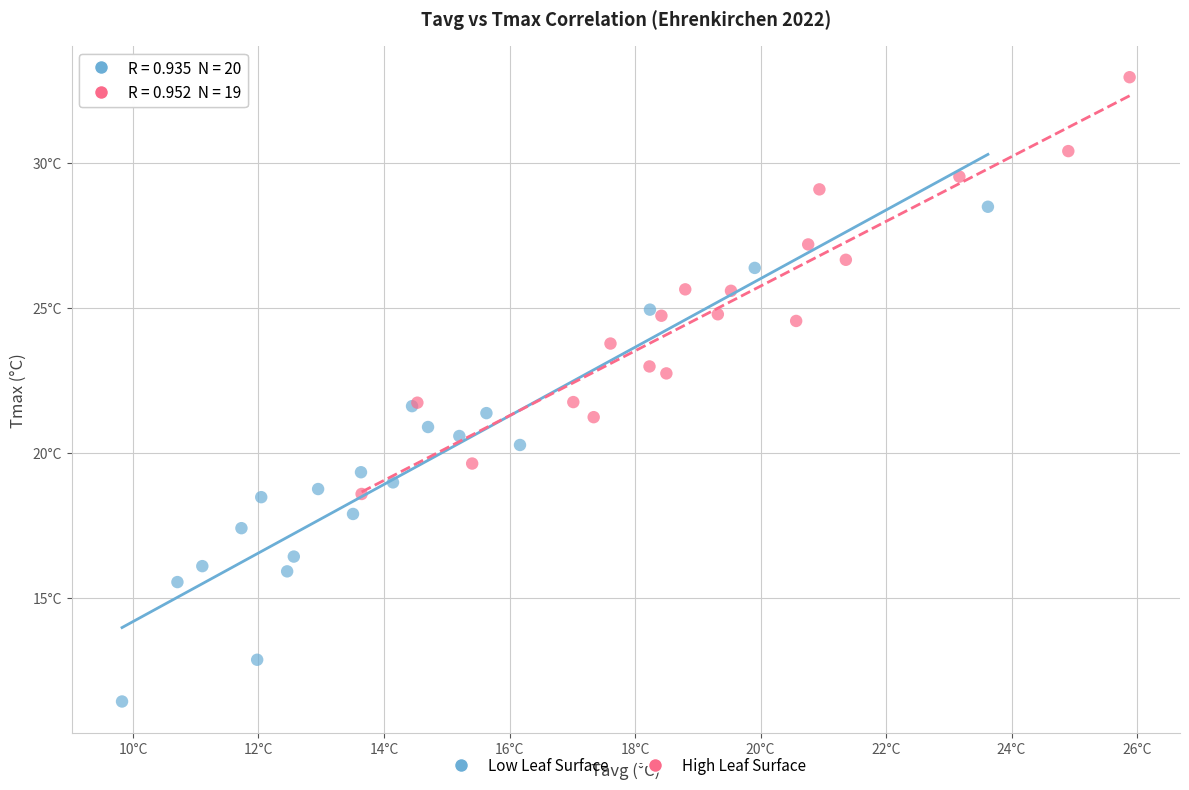

Which series contains the highest Y value?

High Leaf Surface